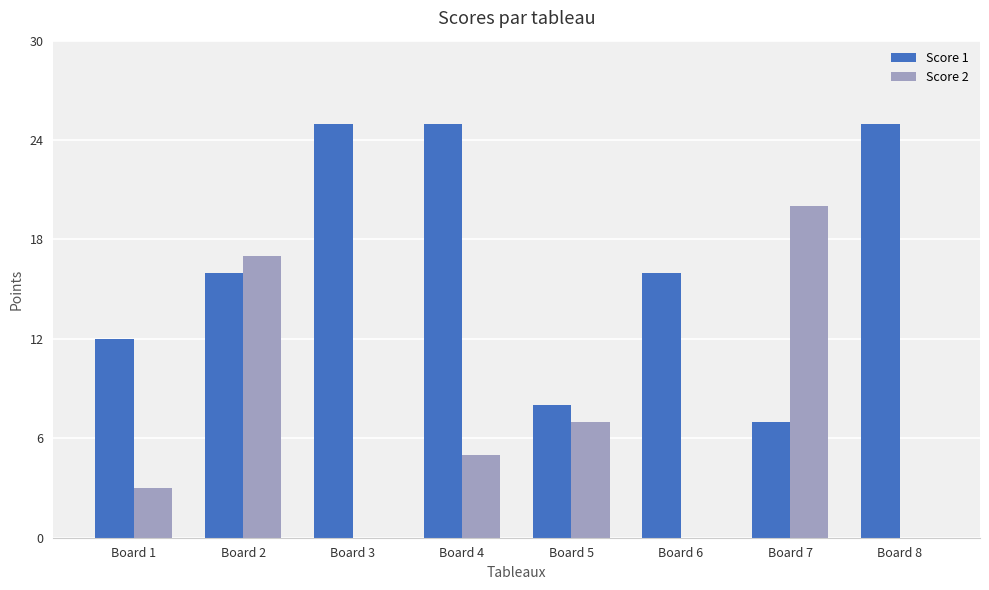

Are the bars horizontal?

No